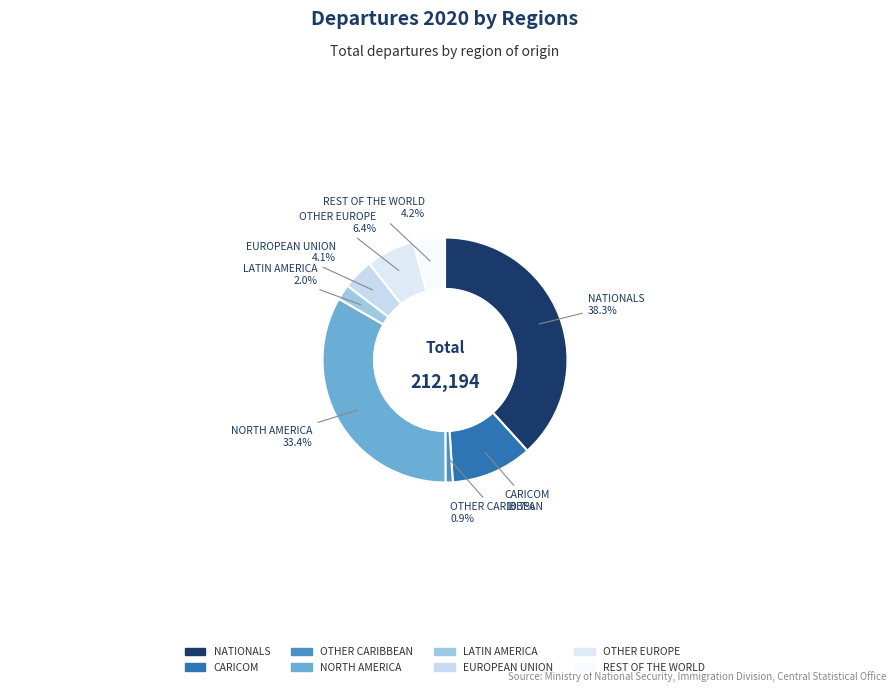

How many slices are in this pie chart?

8